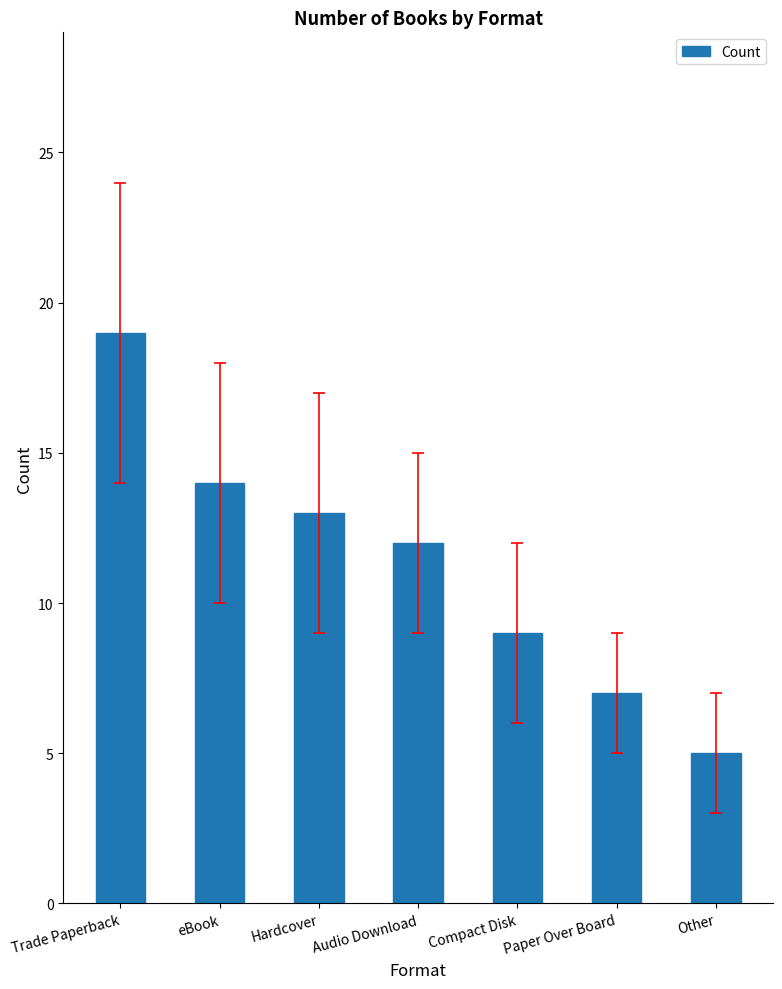

Reading right to left, list all the values displayed in this chart.

Other=5	Paper Over Board=7	Compact Disk=9	Audio Download=12	Hardcover=13	eBook=14	Trade Paperback=19